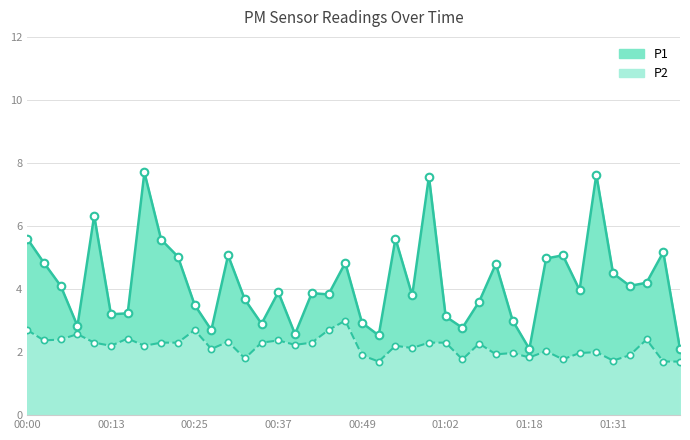

Which series contains the highest Y value?

P1